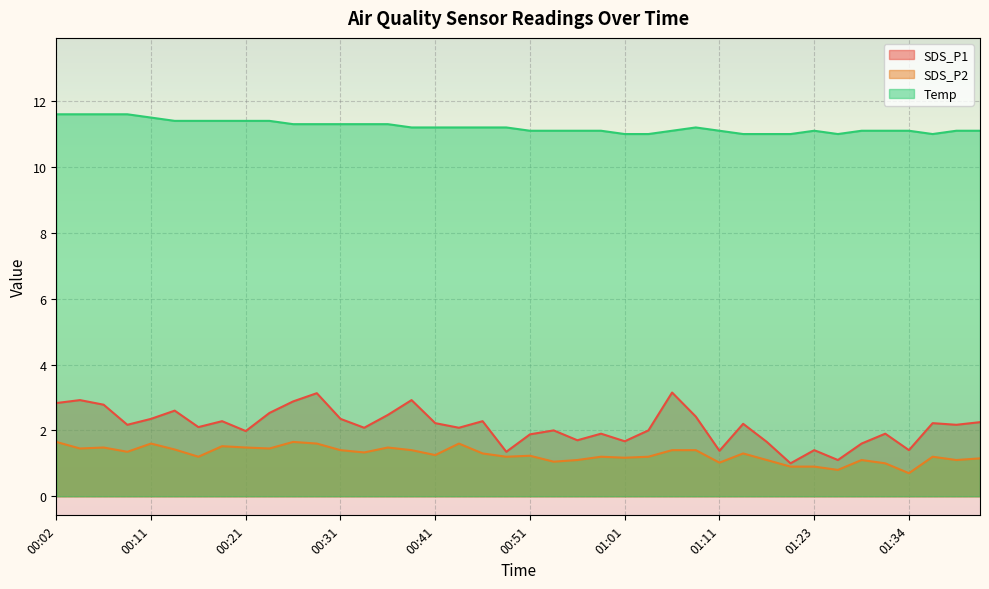

What is the total value across all series at 00:33?

14.7